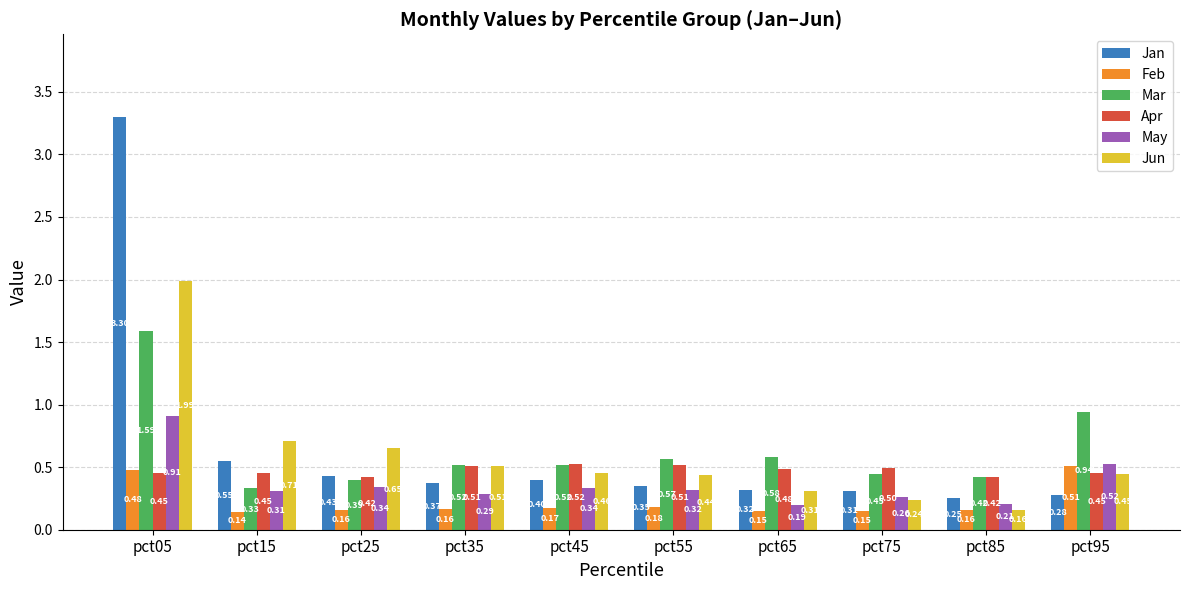

Rank the categories by Jun value from highest to lowest.

pct05, pct15, pct25, pct35, pct45, pct95, pct55, pct65, pct75, pct85